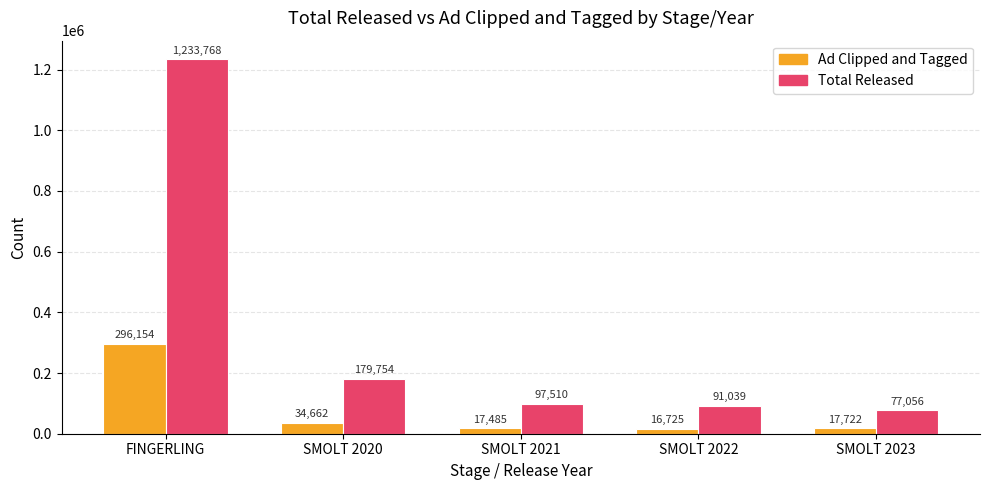

Which series has the largest range (max minus min)?

Total Released